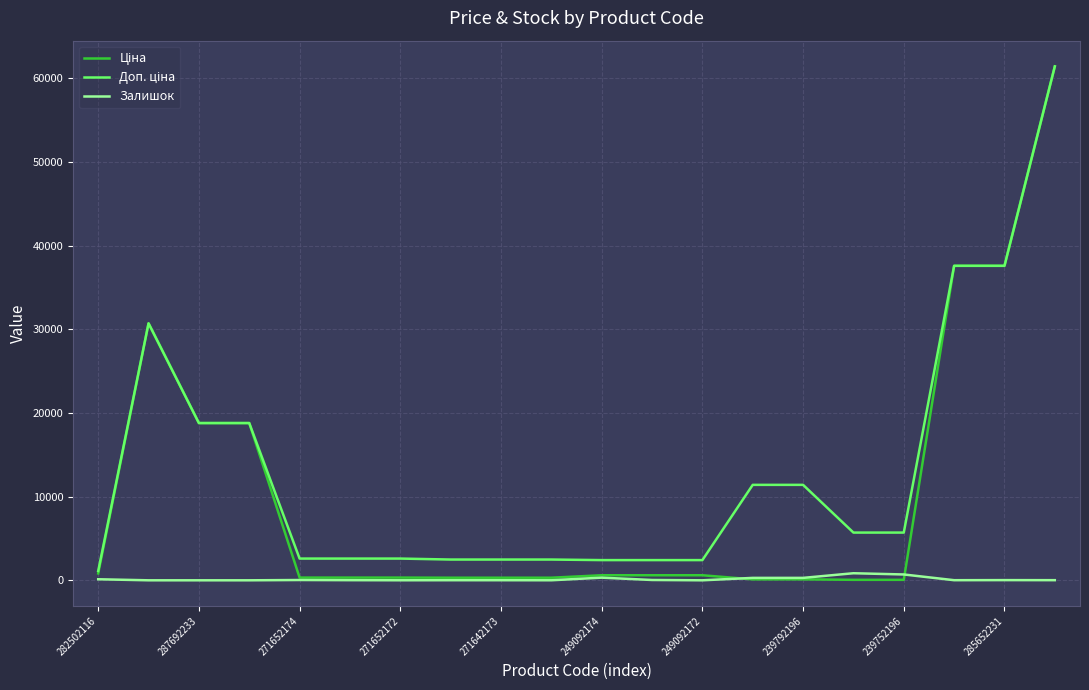

What is the maximum value shown in the chart?

61434.3